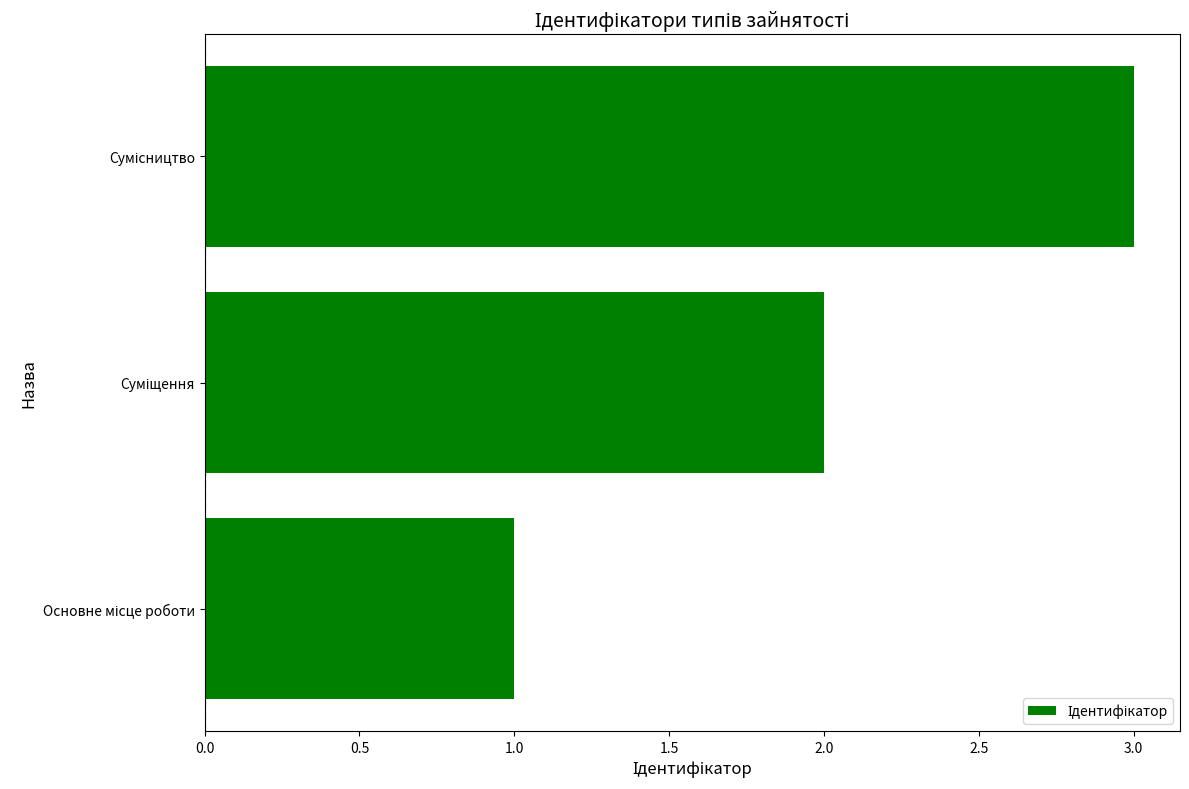

What is the sum of all values?

6